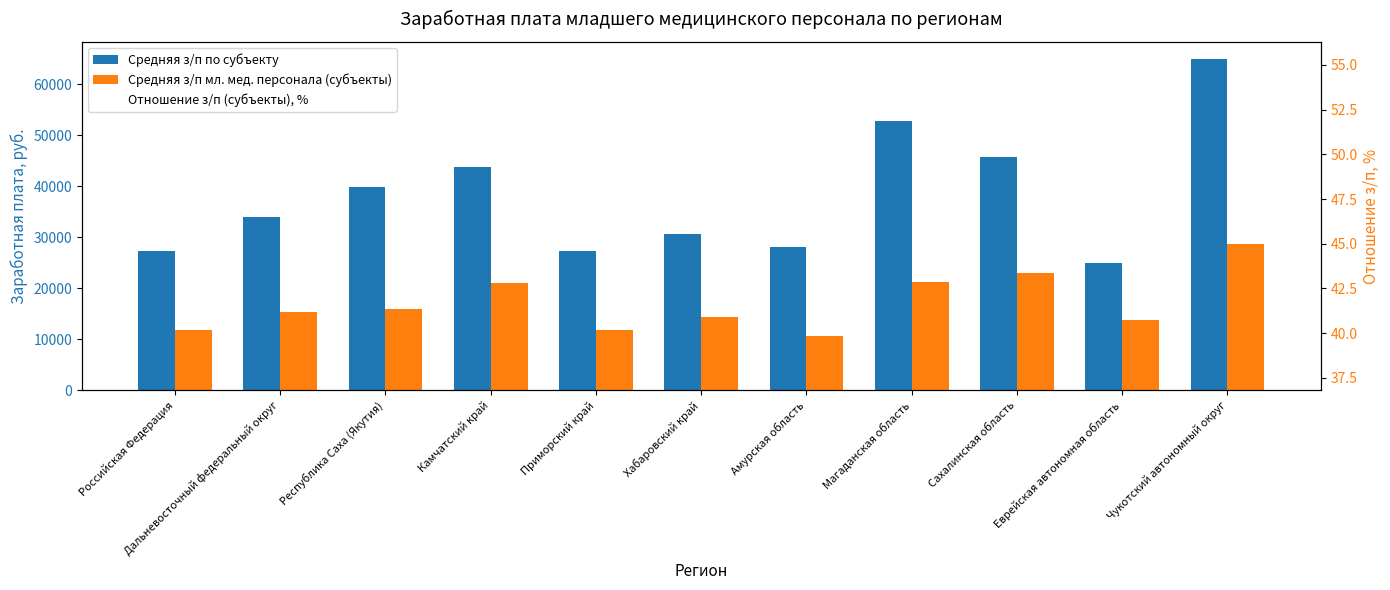

What is the sum of all Отношение з/п (субъекты), % values?

493.1